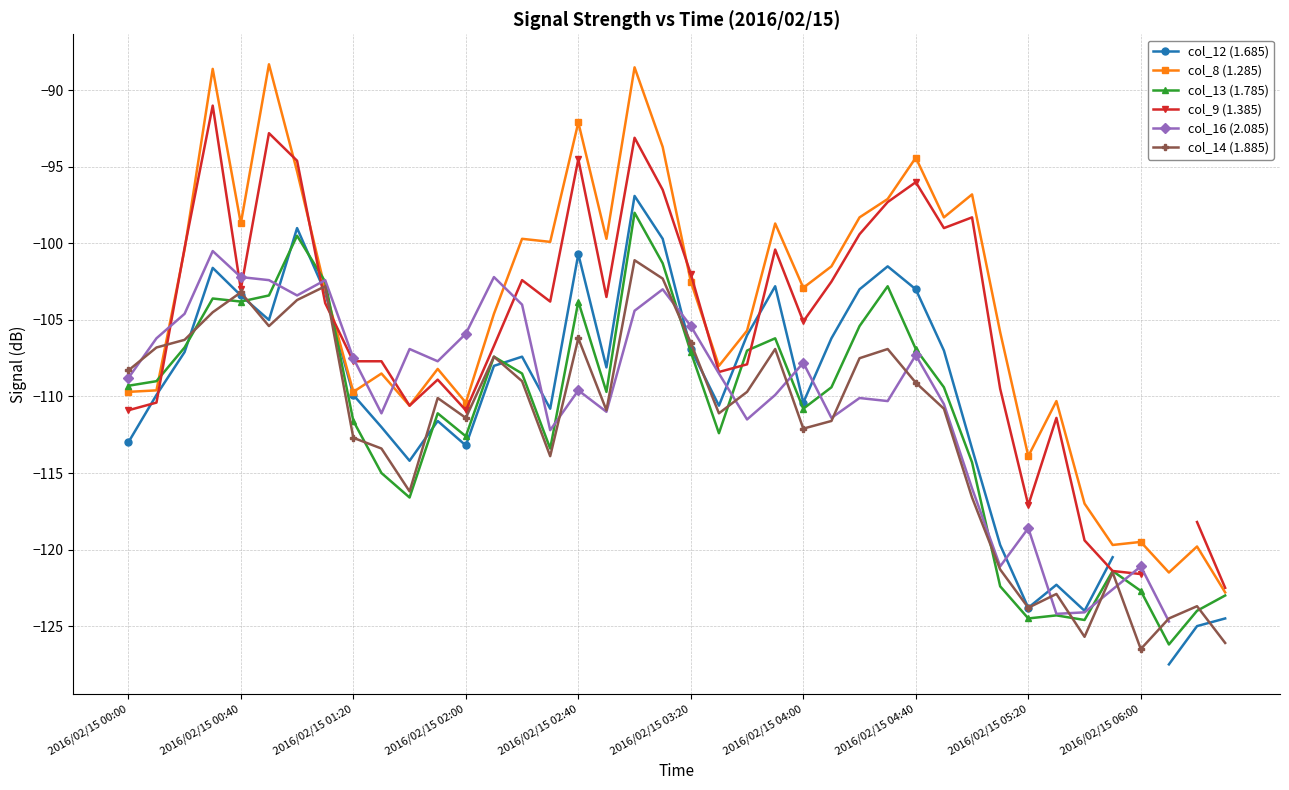

Is this an area chart (filled region under the line)?

No